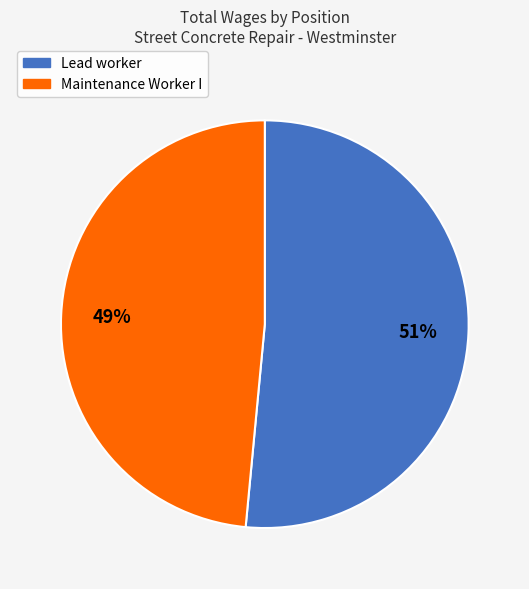

Do Maintenance Worker I and Lead worker together represent more than half of the pie?

Yes